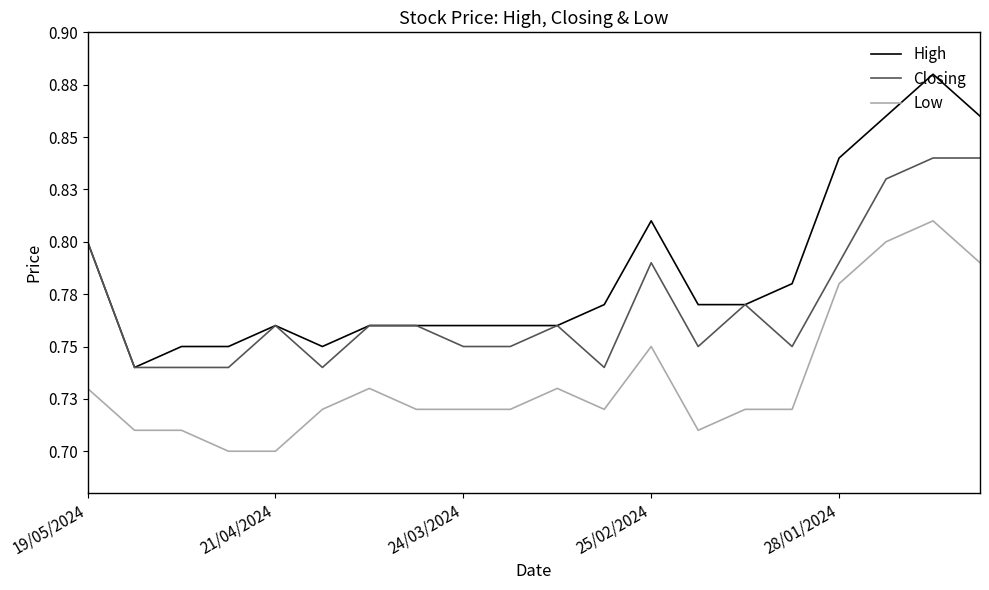

How many High values are between 0 and 1?

20